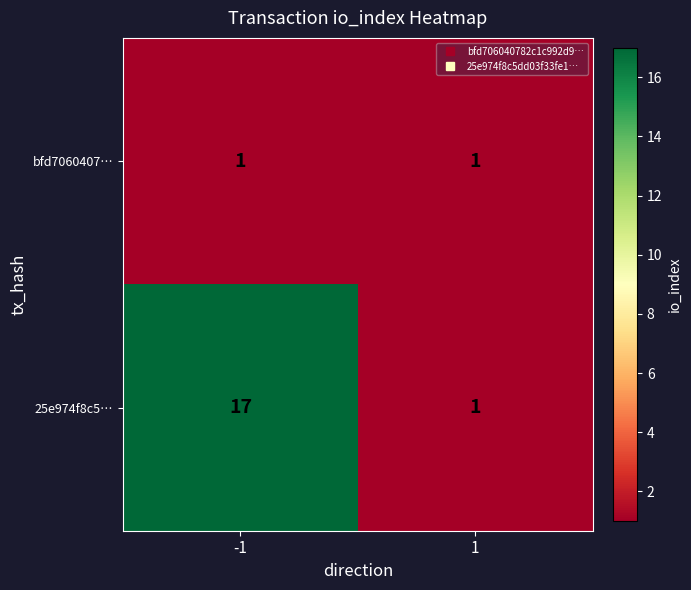

What is the average value of the 25e974f8c5… series?

9